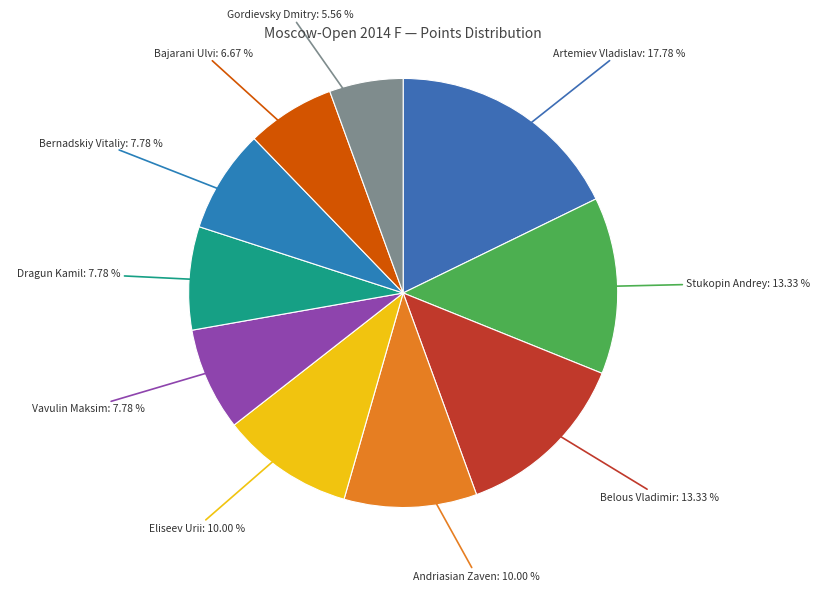

How many slices are in this pie chart?

10